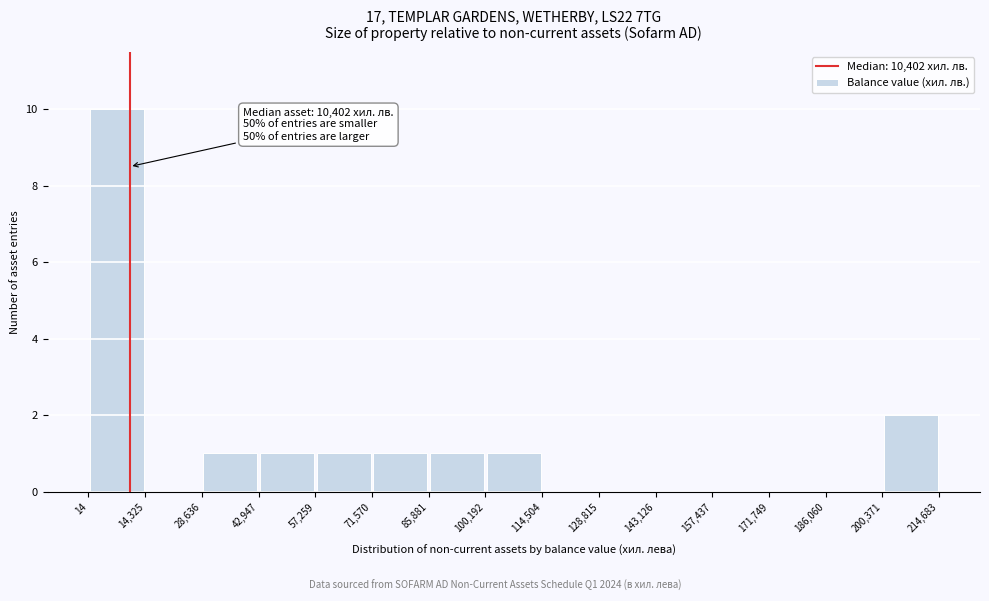

Which range on the x-axis has the tallest bar?

14 to 14,325